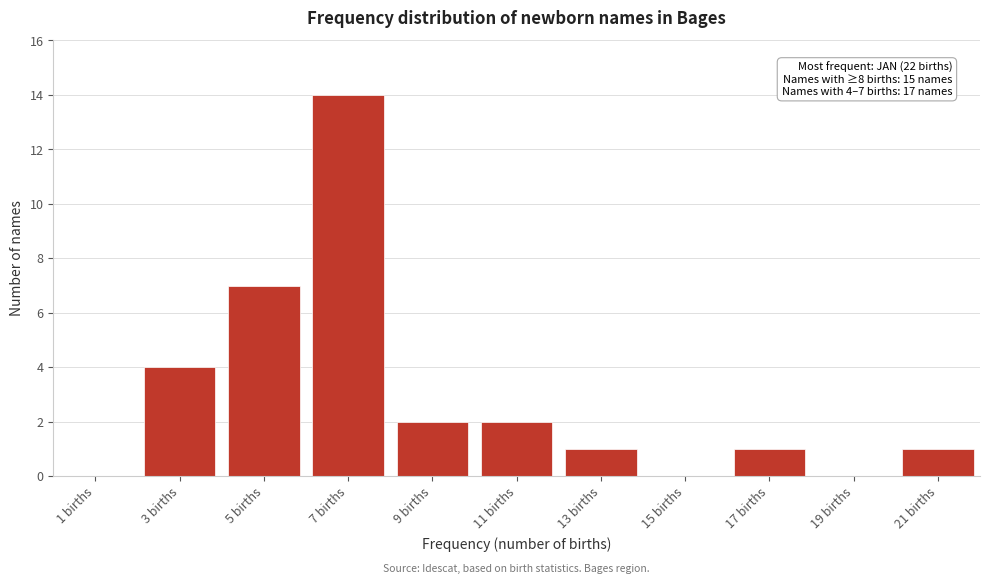

Reading right to left, what are all the values shown in this chart?

21 births=1	19 births=0	17 births=1	15 births=0	13 births=1	11 births=2	9 births=2	7 births=14	5 births=7	3 births=4	1 births=0